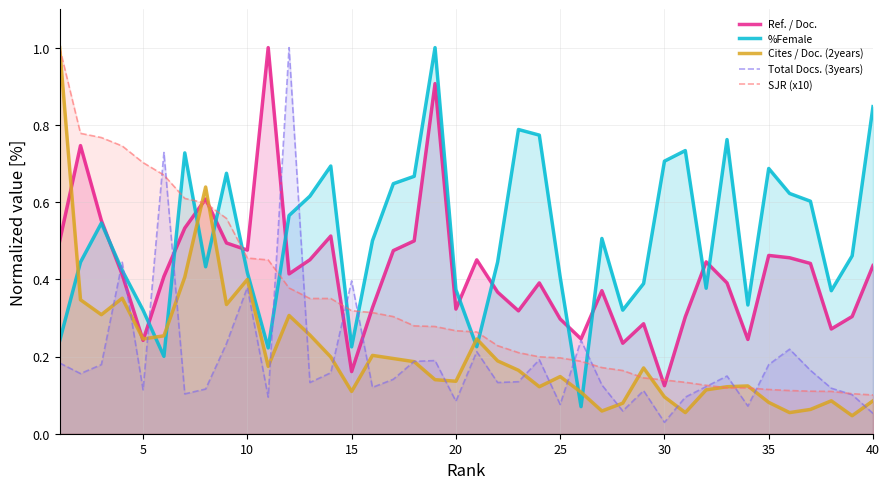

True or false: %Female has a value of 1.1 at 30.

False